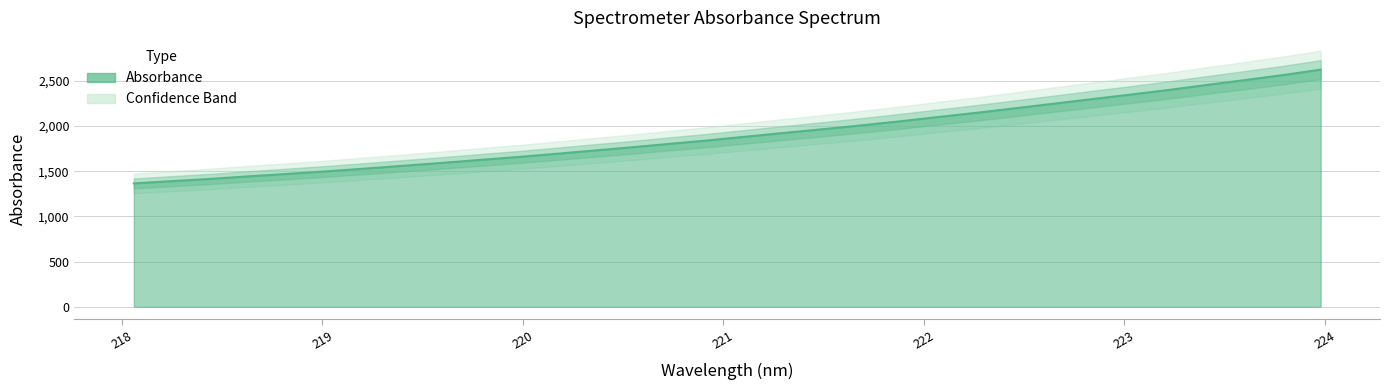

What is the label of the 27th point from the left?

223.0264